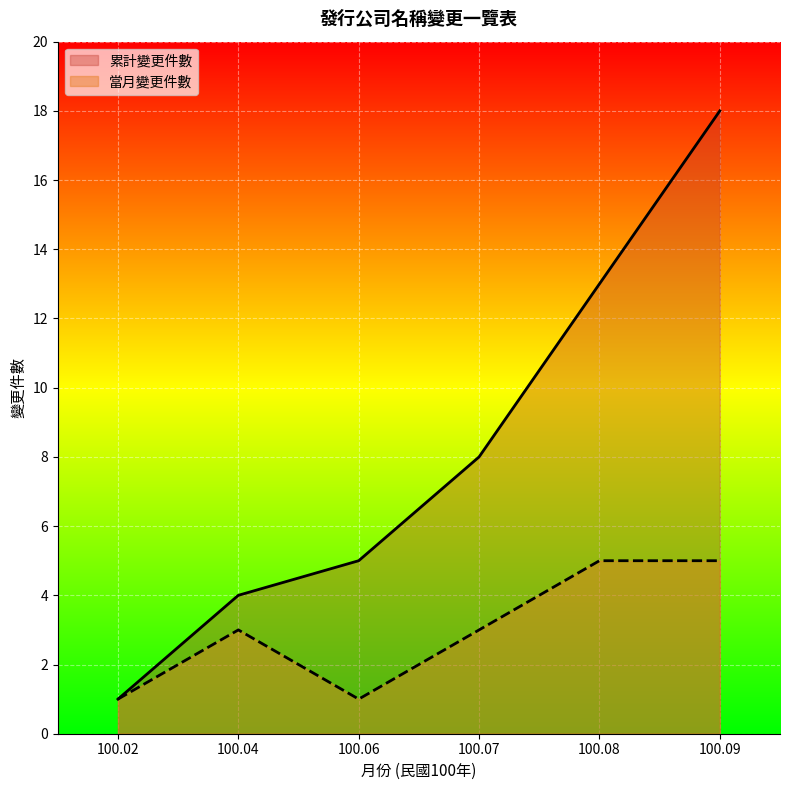

How many lines are shown in the chart?

2